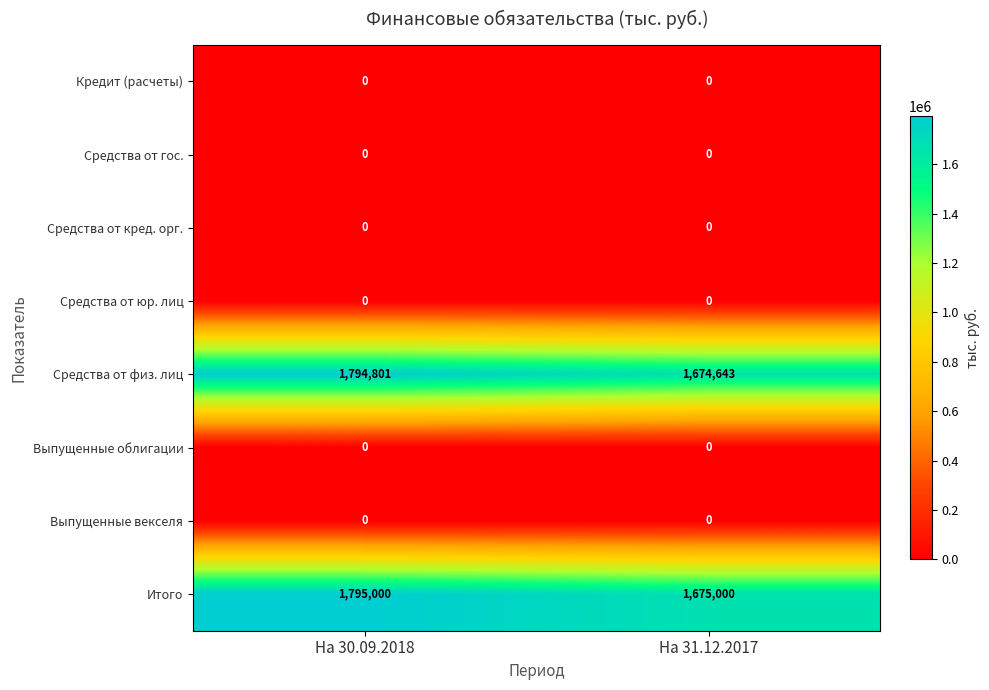

What is the difference between the Средства от физ. лиц values at На 31.12.2017 and На 30.09.2018?

120158